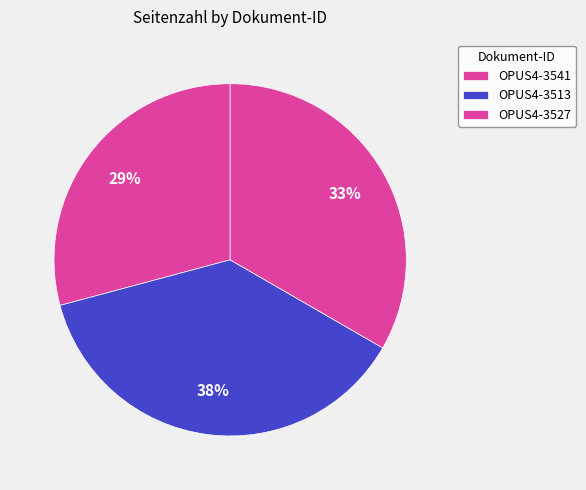

Do OPUS4-3527 and OPUS4-3541 together represent more than half of the pie?

Yes